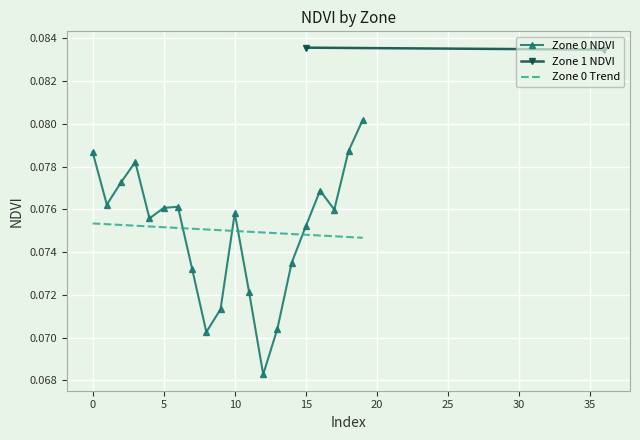

What is the value of the 7th point from the left?

0.1